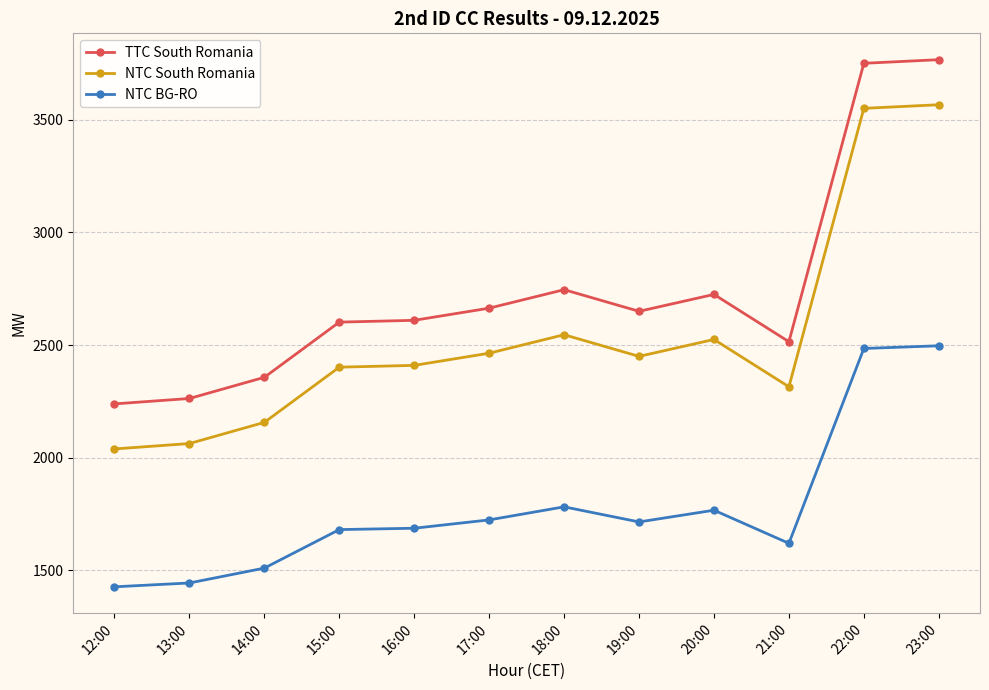

What is the difference between the highest and lowest values at 12:00?

812